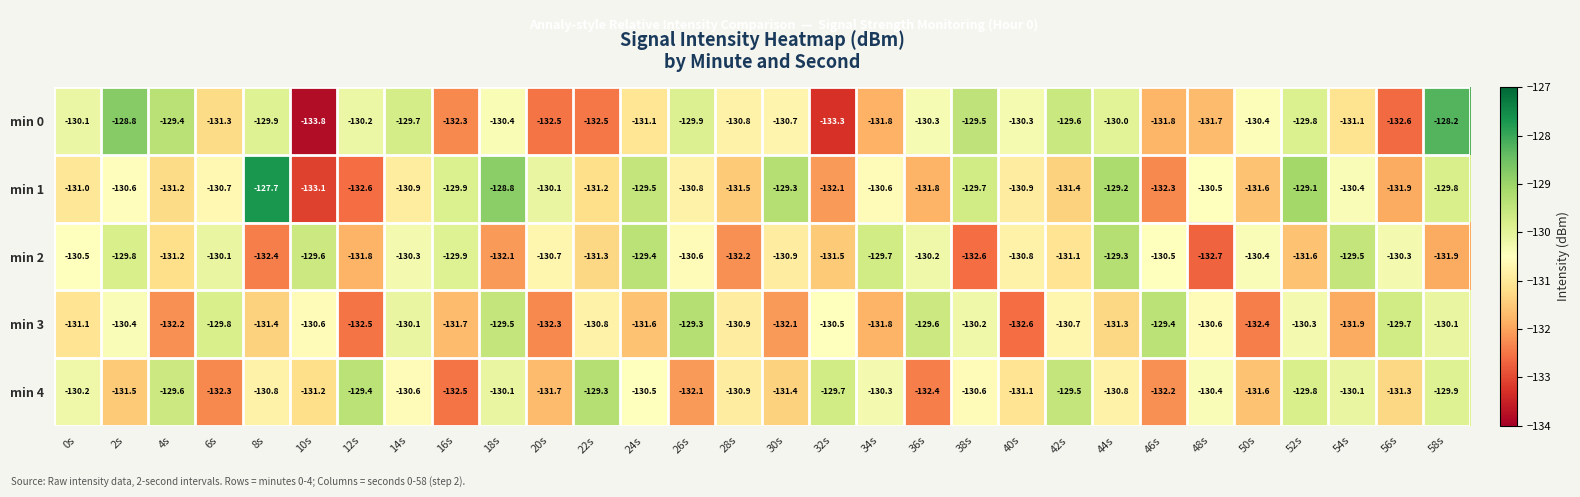

What is the average value of the min 2 series?

-130.8